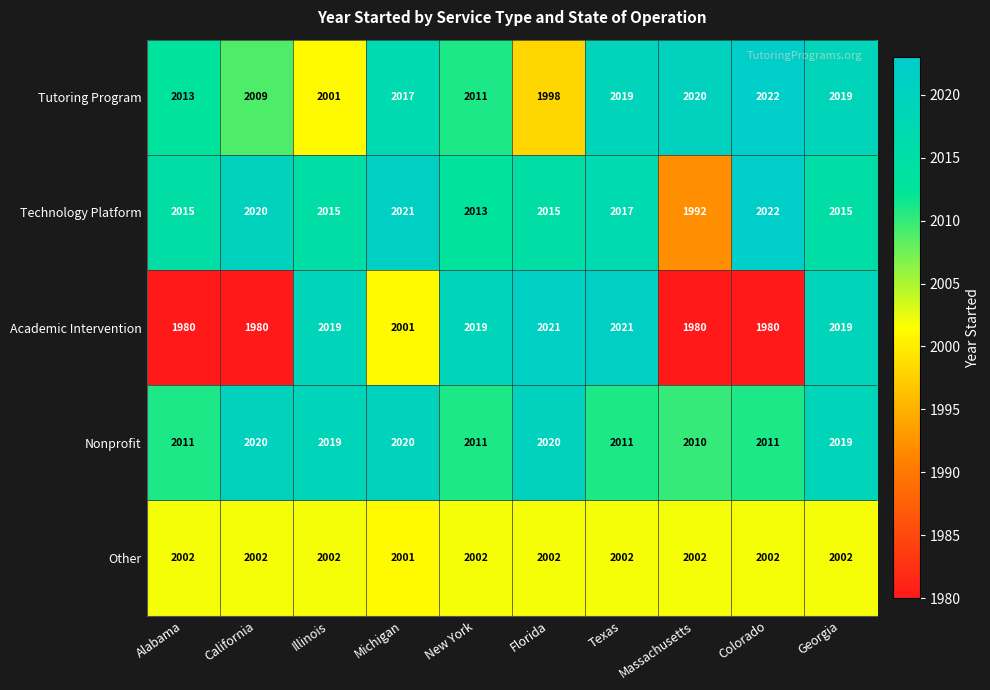

Is it true that Other equals 2002 at New York?

True